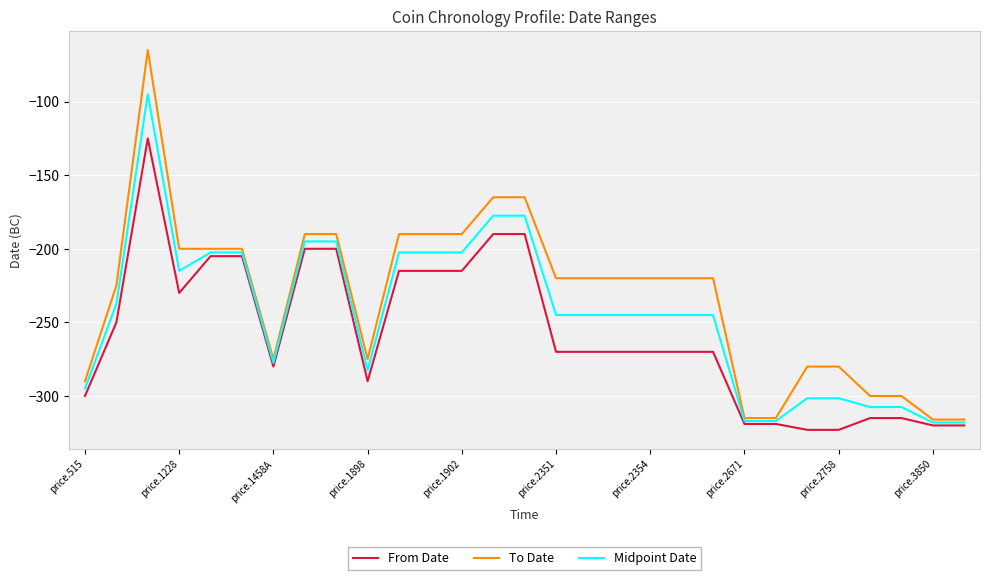

Which series has the largest total across all categories?

To Date